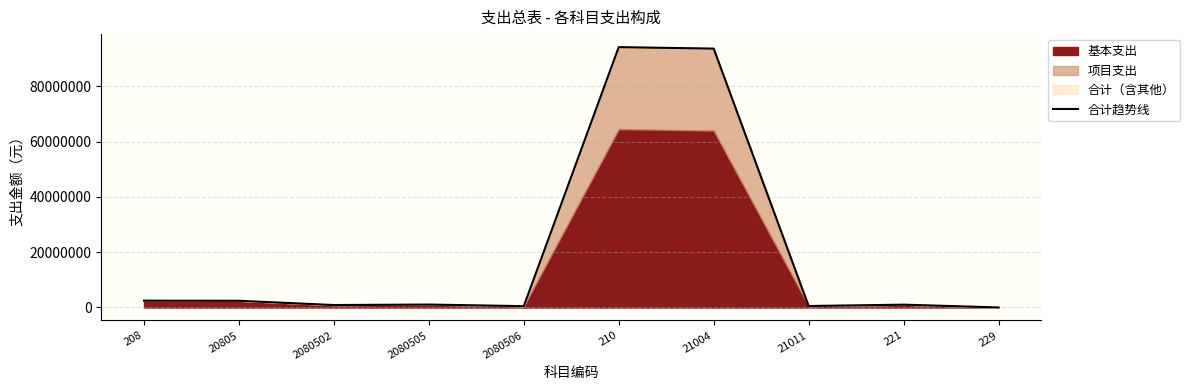

Reading right to left, transcribe all the data shown in this chart.

10500.0	1019847.2	530909.2	93680210.6	94211119.8	480000.0	1062758.2	883958.4	2426716.6	2473212.3